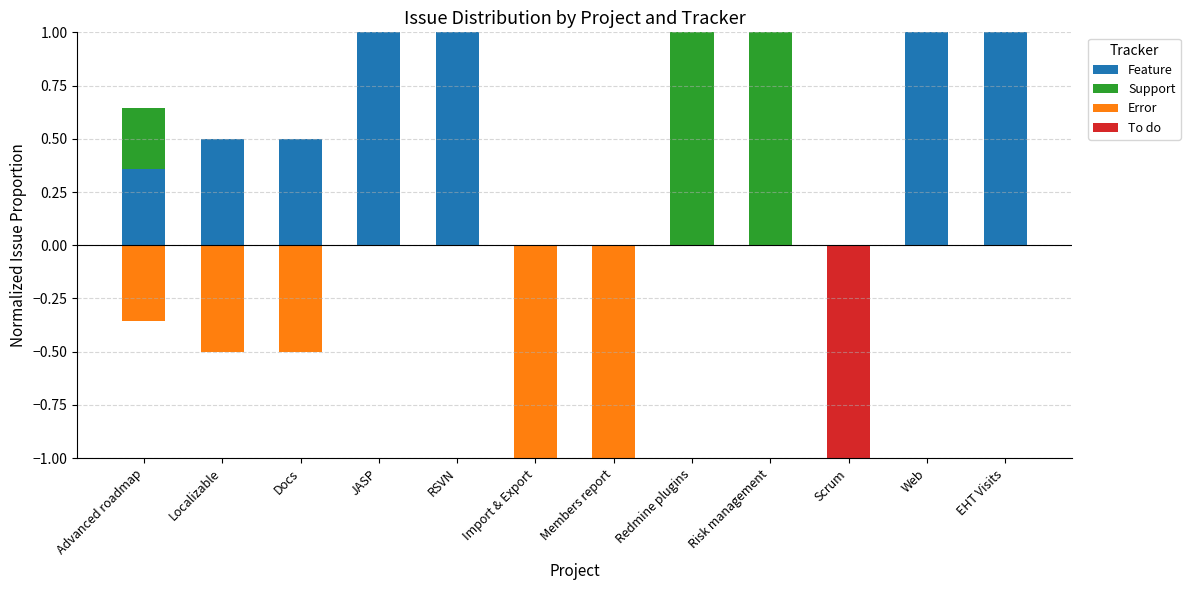

Is the value of Error at Redmine plugins greater than the value of Support at JASP?

No